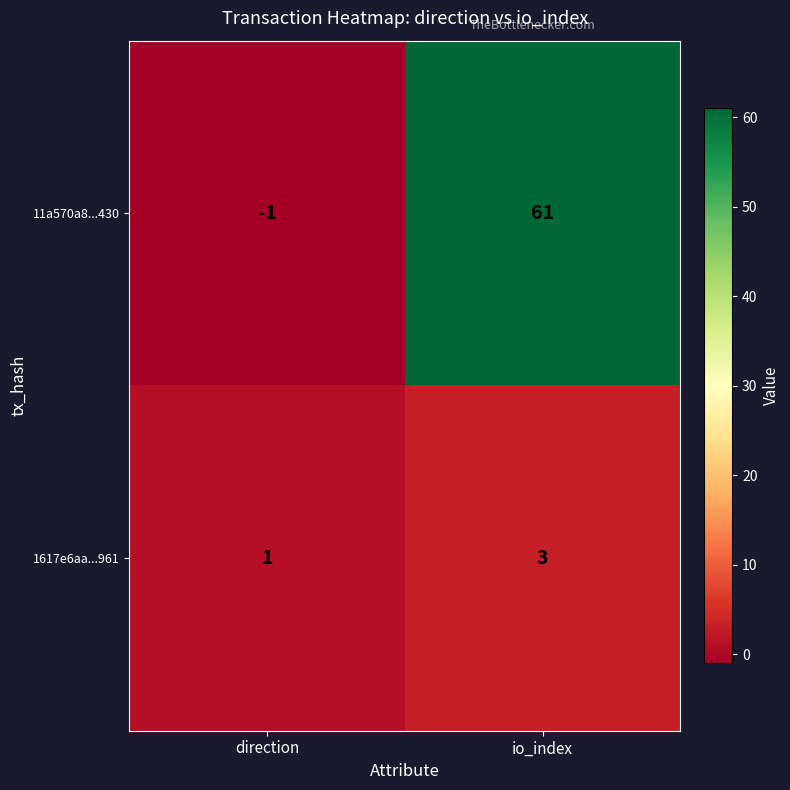

What is the minimum value shown in the chart?

-1